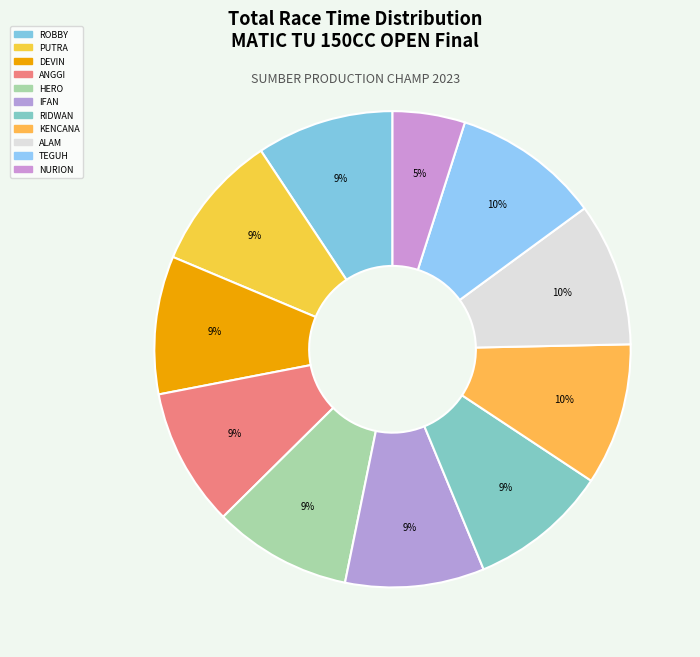

Does any single category account for the majority?

No